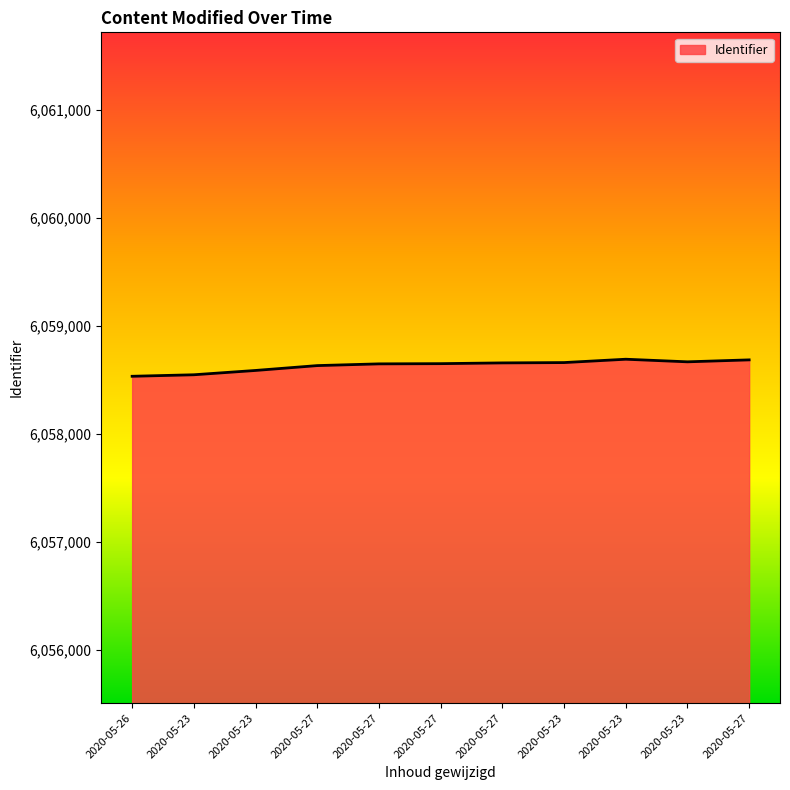

At which category does the chart reach its peak across all series?

2020-05-23